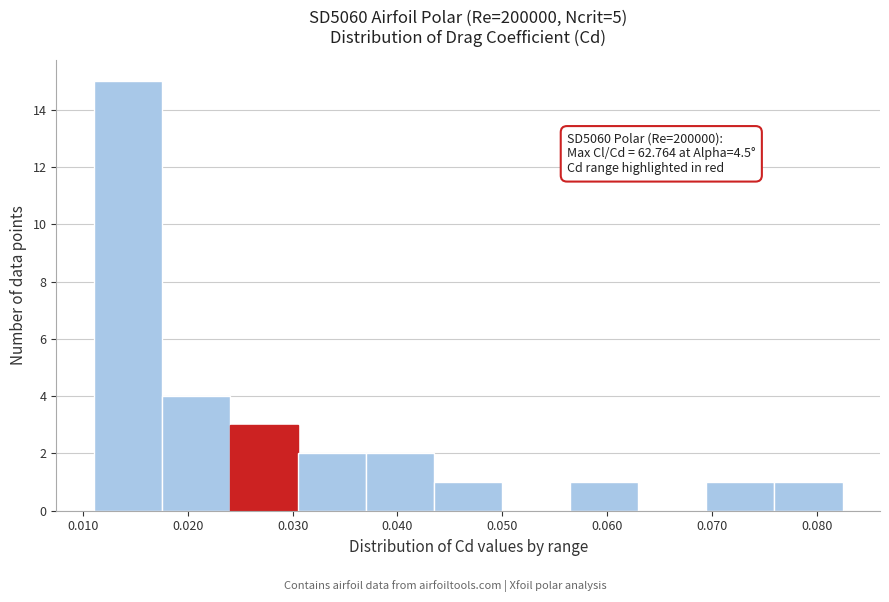

Over which range of the x-axis is the bar tallest?

0.011 to 0.018